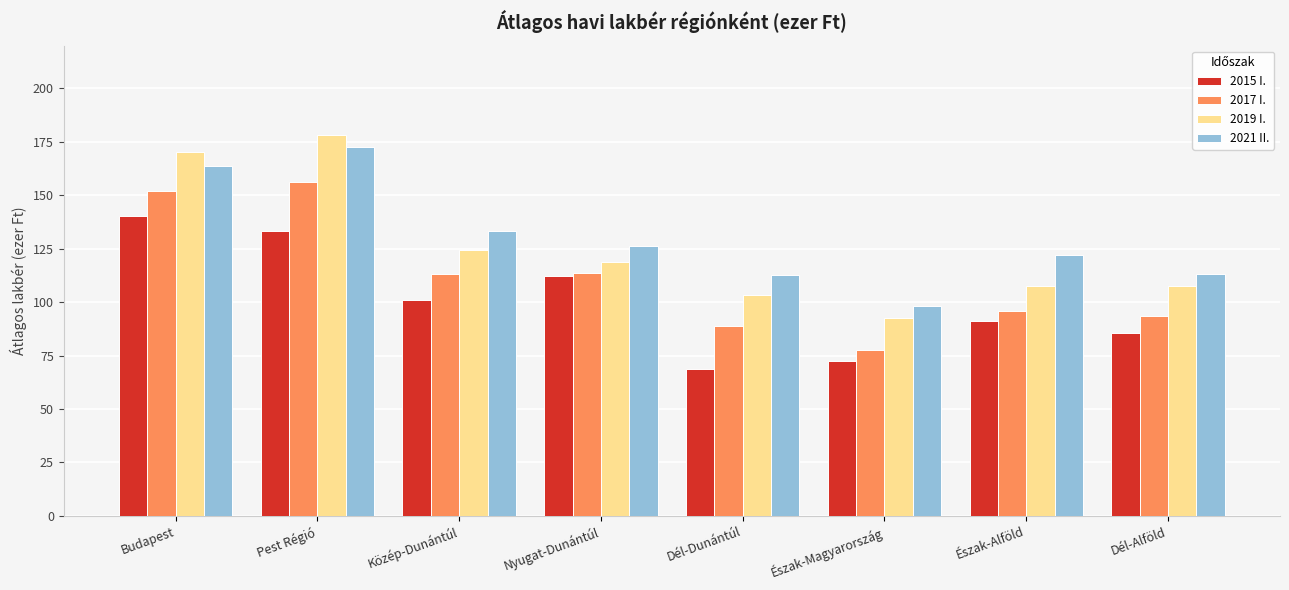

Is the value of 2021 II. at Közép-Dunántúl greater than the value of 2019 I. at Észak-Alföld?

Yes